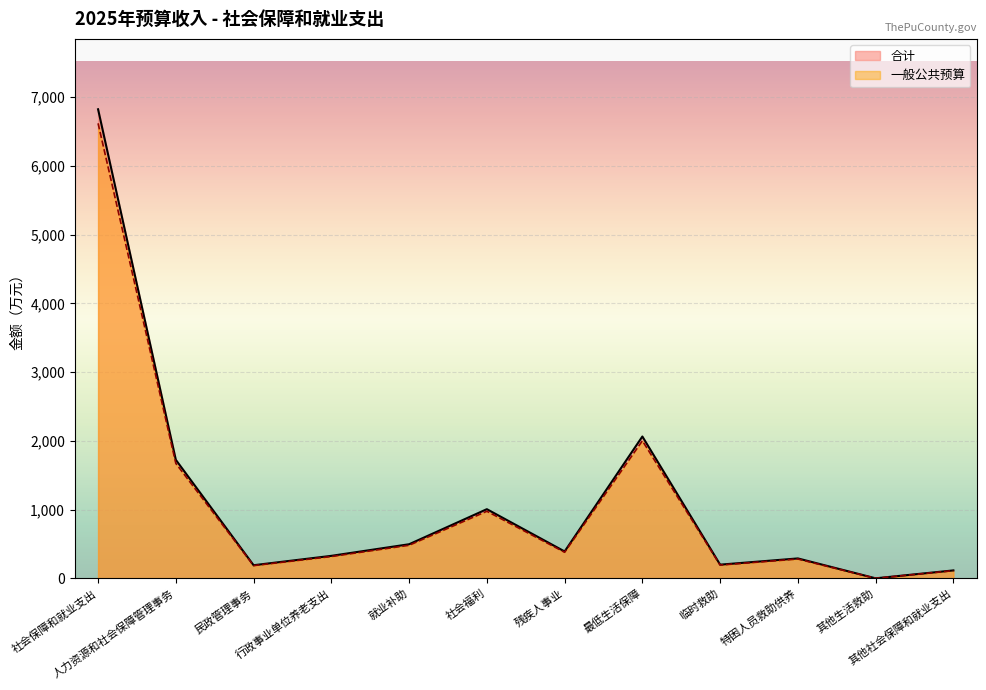

How many values in the 合计 series are below 392?

6